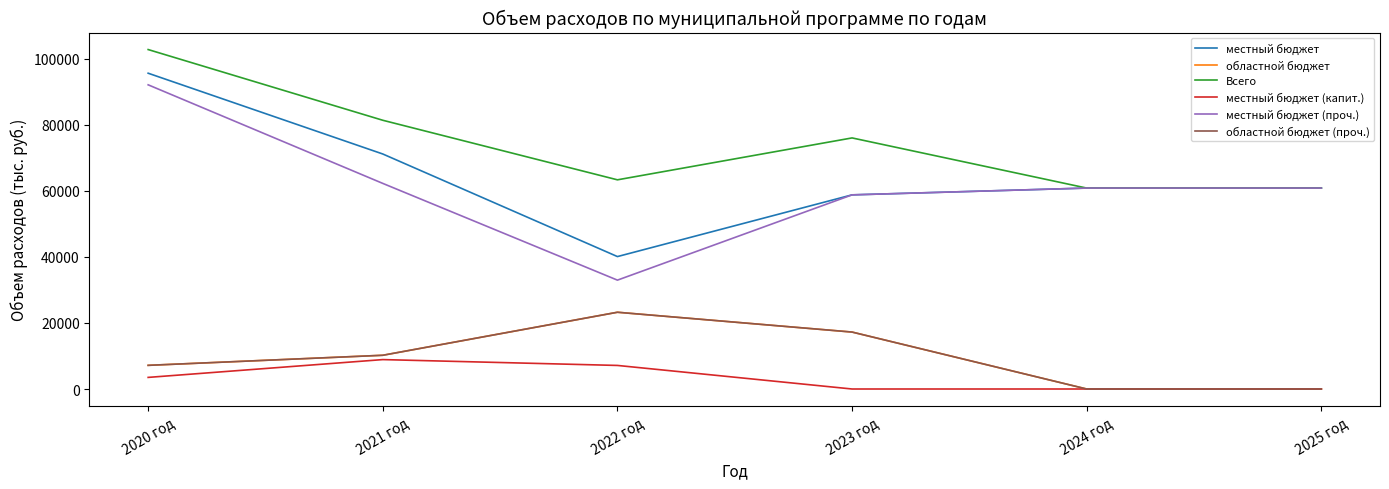

True or false: местный бюджет and Всего intersect in this chart.

False